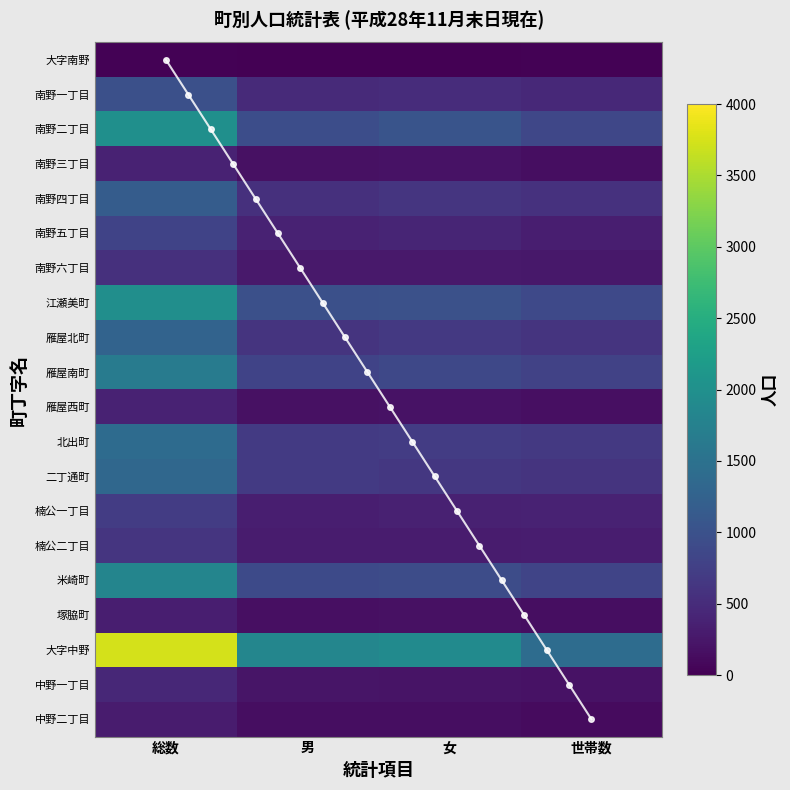

Which category has the highest value in the 南野四丁目 series?

総数